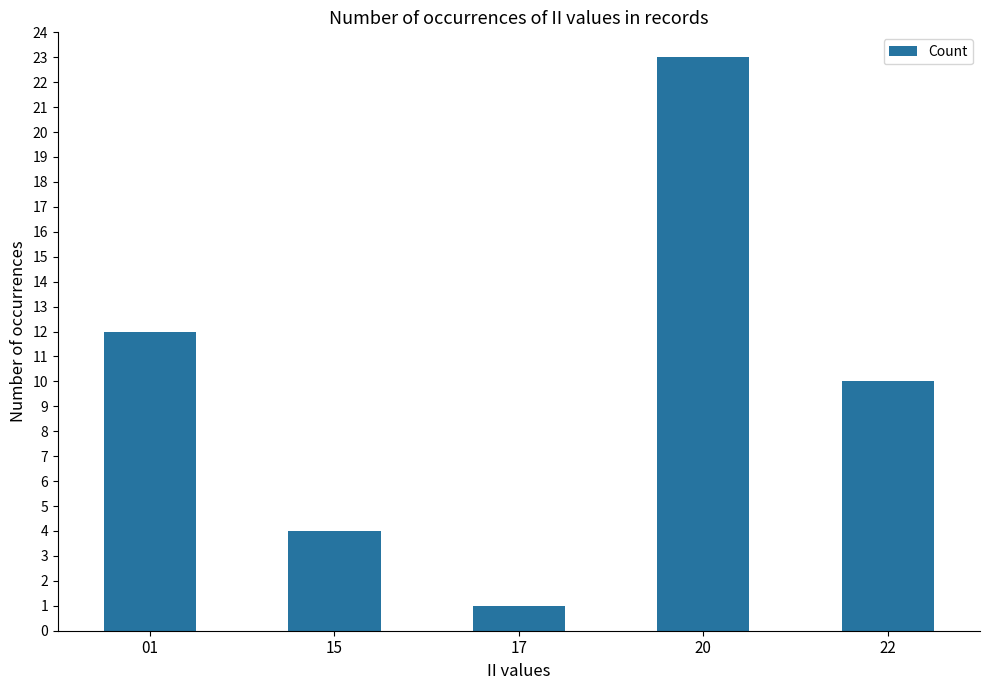

How many data points are less than 10?

2